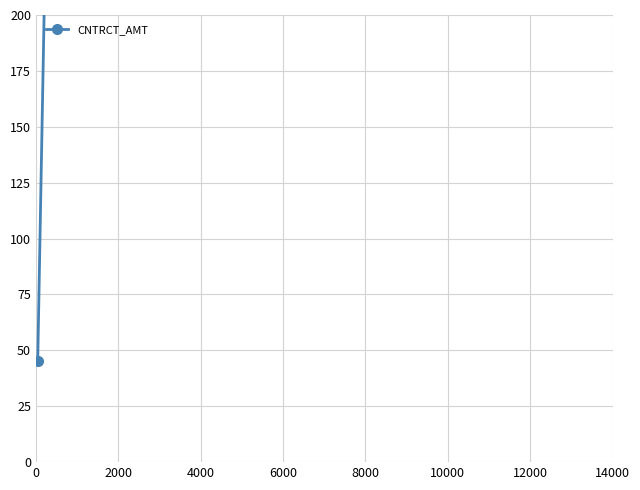

What is the change in value from 2000 to 8000?

+1820.4